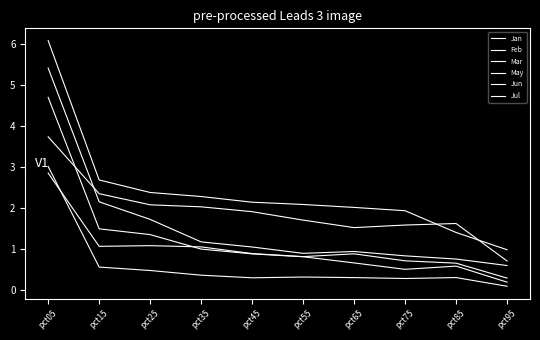

Reading left to right, list all the values displayed in this chart.

Jan: 4.7	1.5	1.4	1.0	0.9	0.8	0.7	0.5	0.6	0.2
Feb: 2.9	1.1	1.1	1.1	0.9	0.8	0.9	0.7	0.7	0.3
Mar: 3.7	2.4	2.1	2.0	1.9	1.7	1.5	1.6	1.6	0.7
May: 6.1	2.7	2.4	2.3	2.2	2.1	2.0	1.9	1.4	1.0
Jun: 5.4	2.2	1.7	1.2	1.1	0.9	0.9	0.8	0.8	0.6
Jul: 3.0	0.6	0.5	0.4	0.3	0.3	0.3	0.3	0.3	0.1